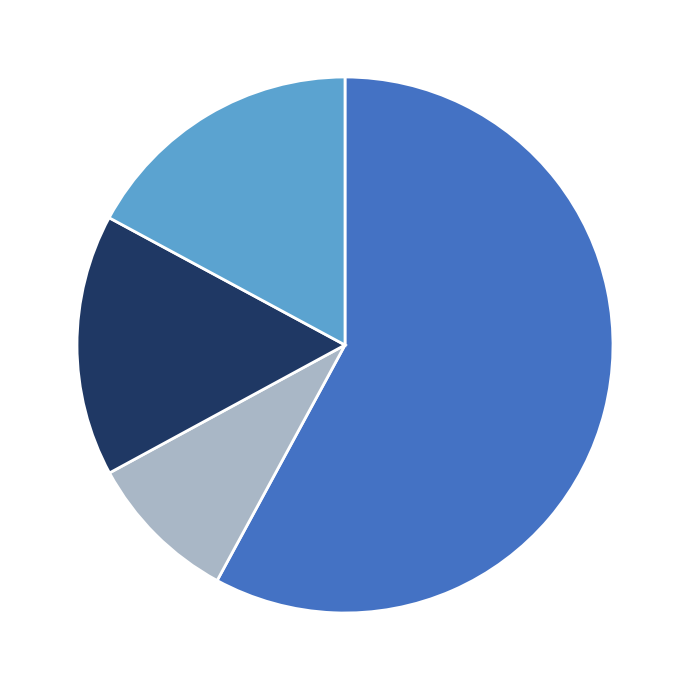

Is there any slice that represents more than half of the pie?

Yes